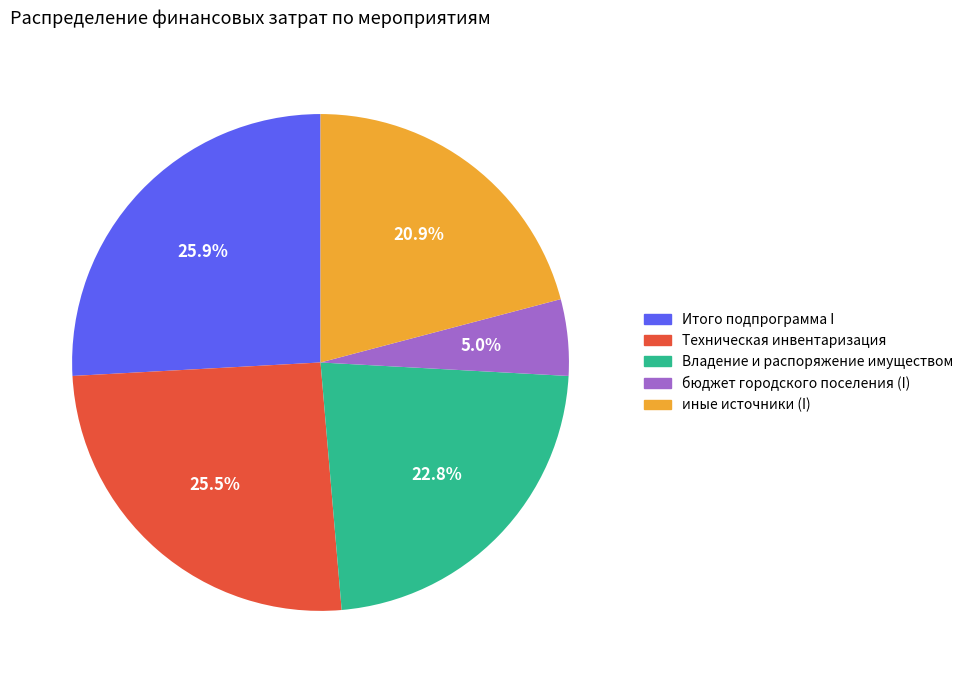

What is the smallest slice in the pie chart?

бюджет городского поселения (I)